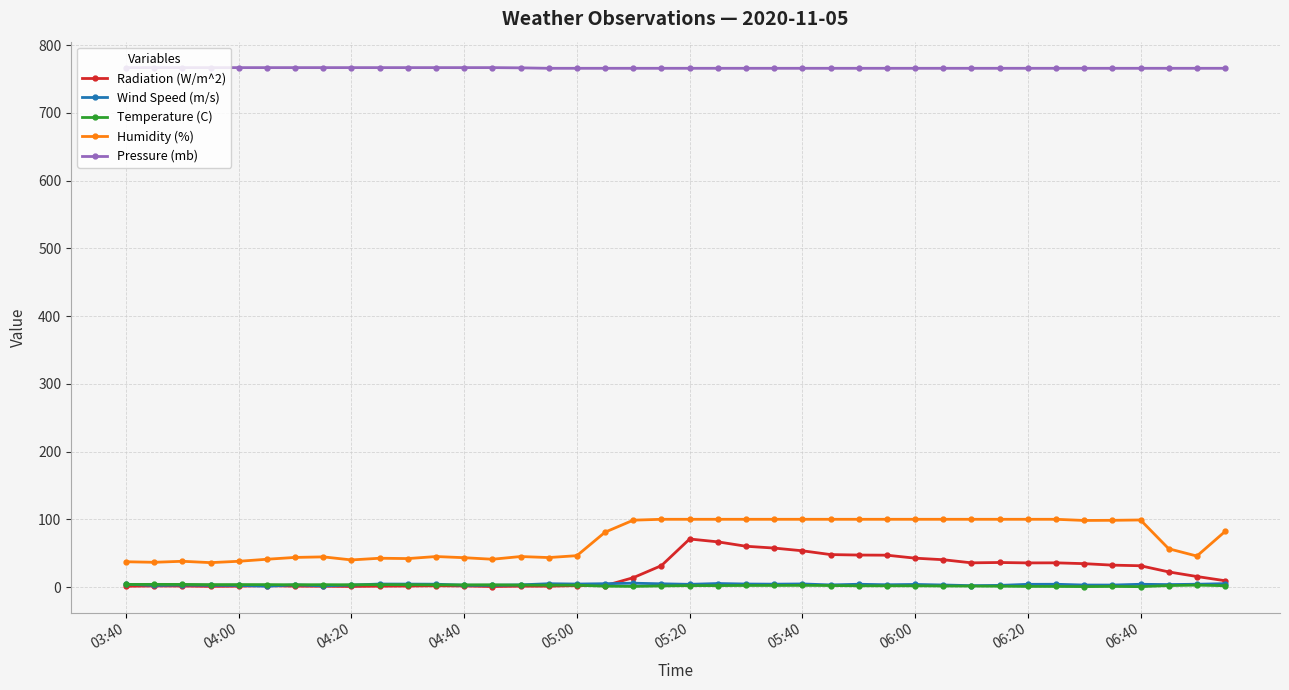

True or false: Humidity (%) has more than 0 interior local peaks.

True